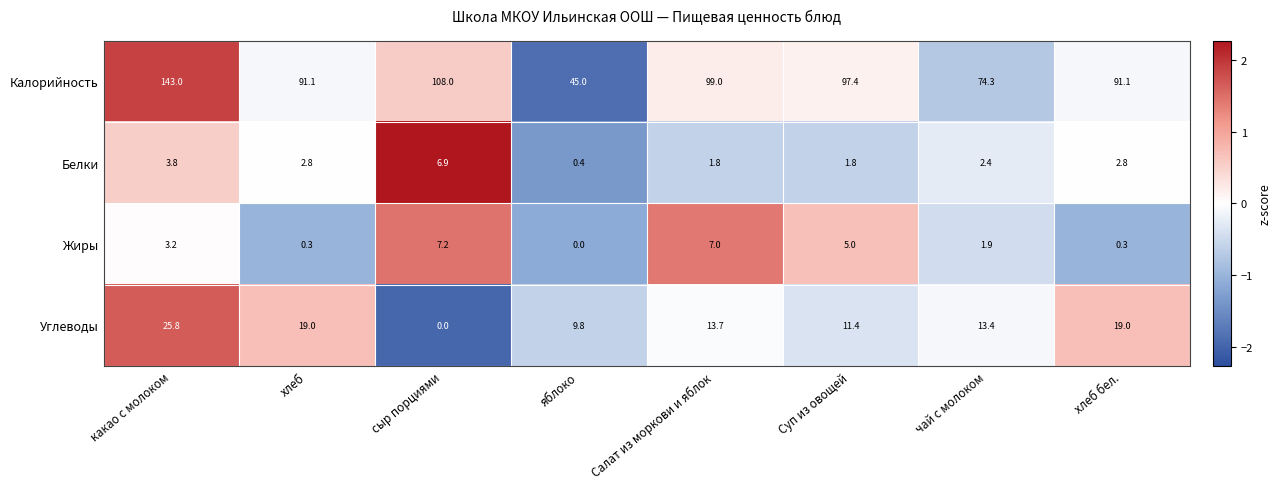

Is it true that Белки equals 0.4 at яблоко?

True